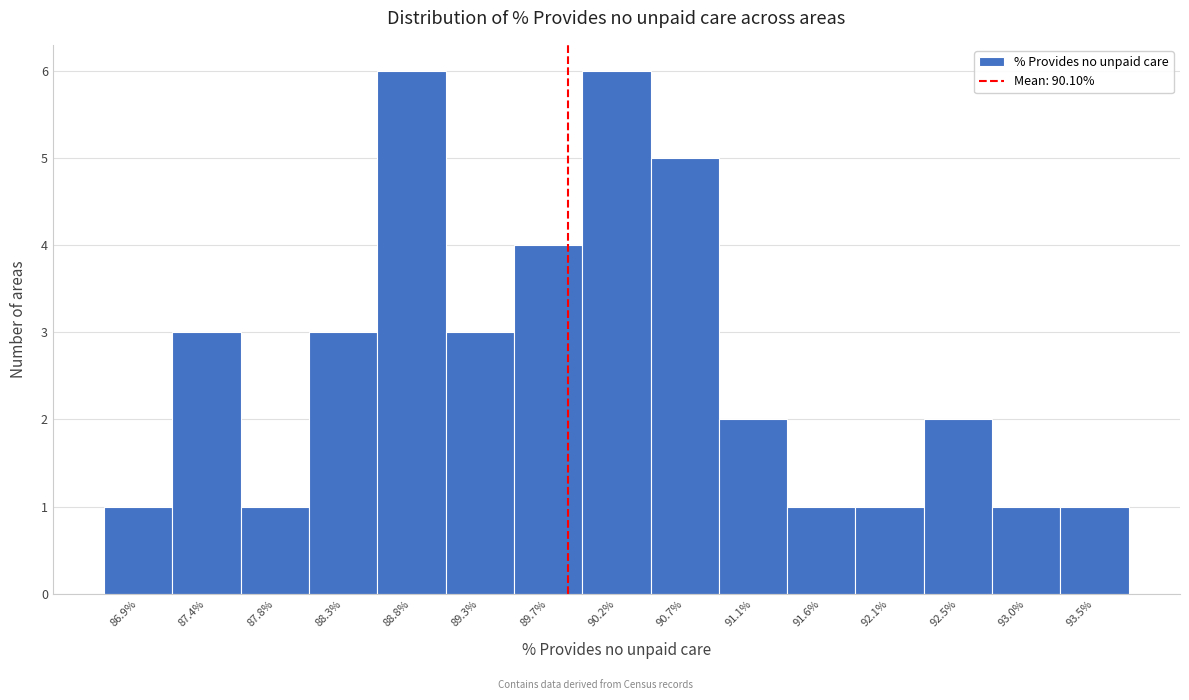

Reading left to right, transcribe all the data shown in this chart.

1	3	1	3	6	3	4	6	5	2	1	1	2	1	1